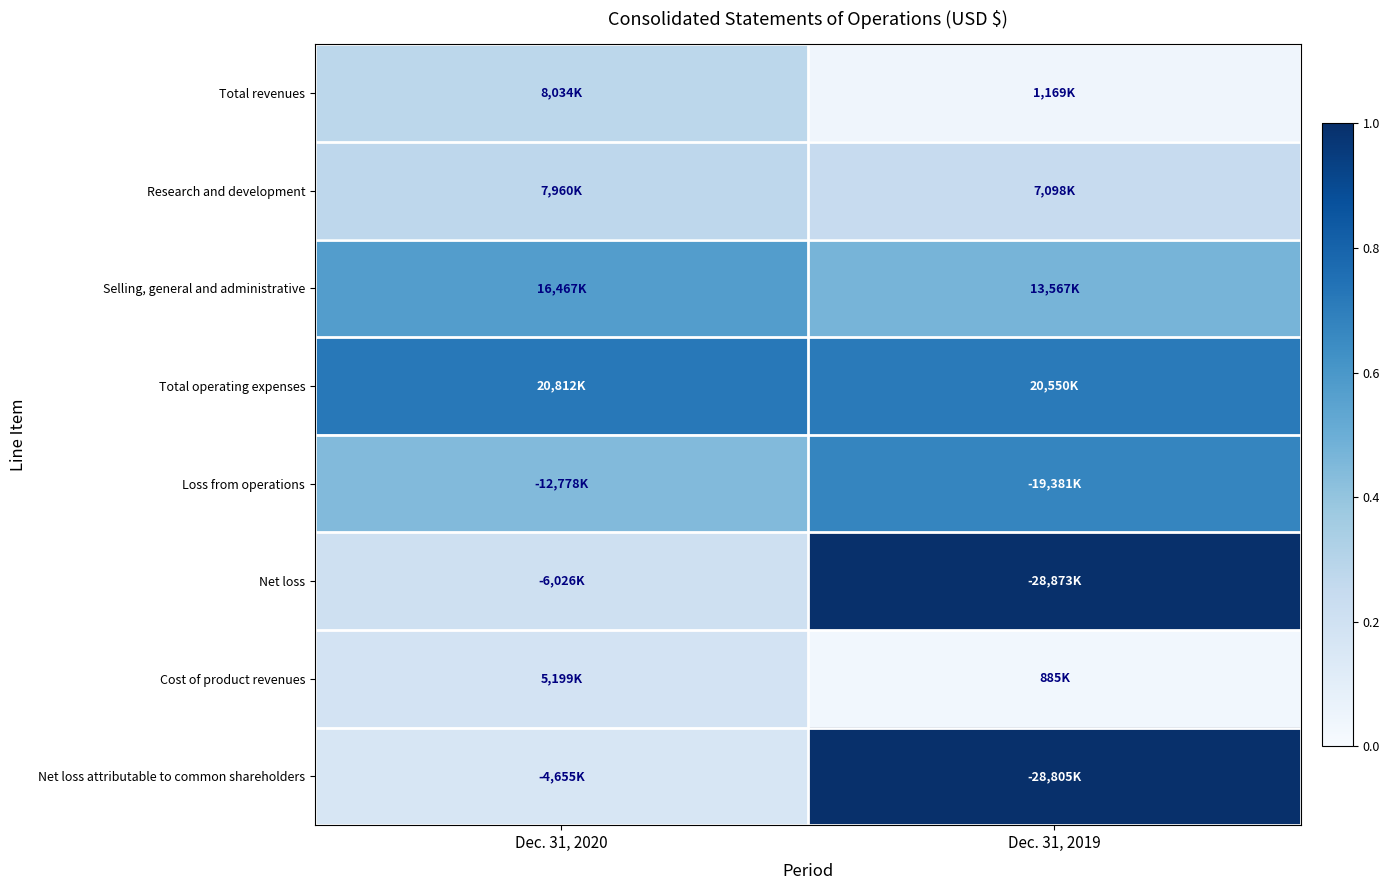

Which has a higher value, Dec. 31, 2019 or Dec. 31, 2020?

Dec. 31, 2020